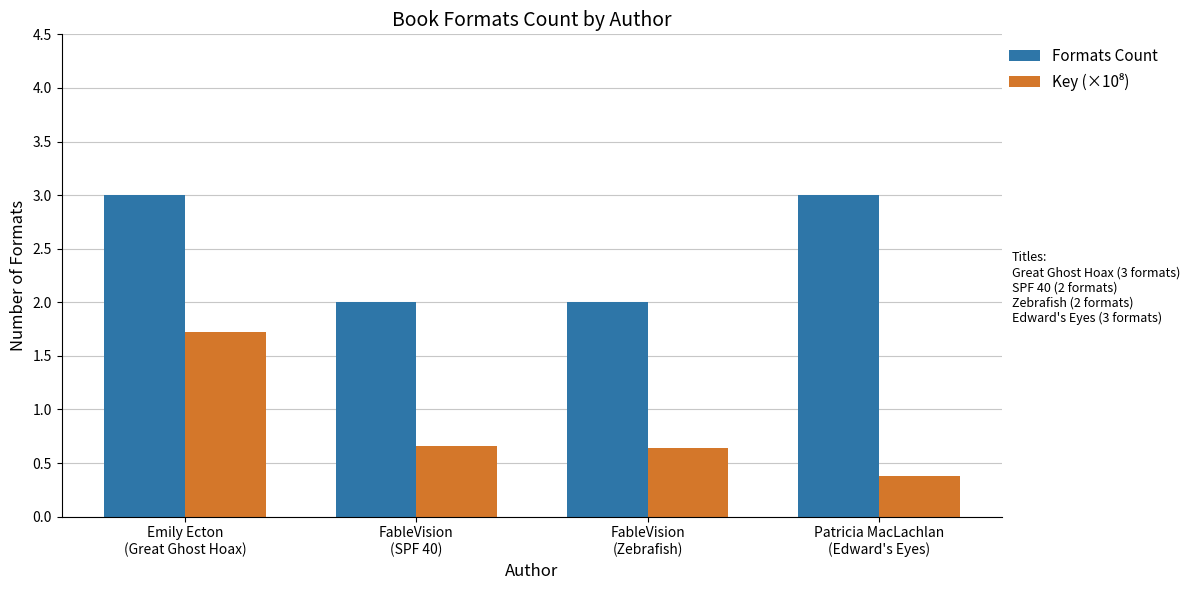

What is the difference between the second highest and minimum values in the Formats Count series?

1.0